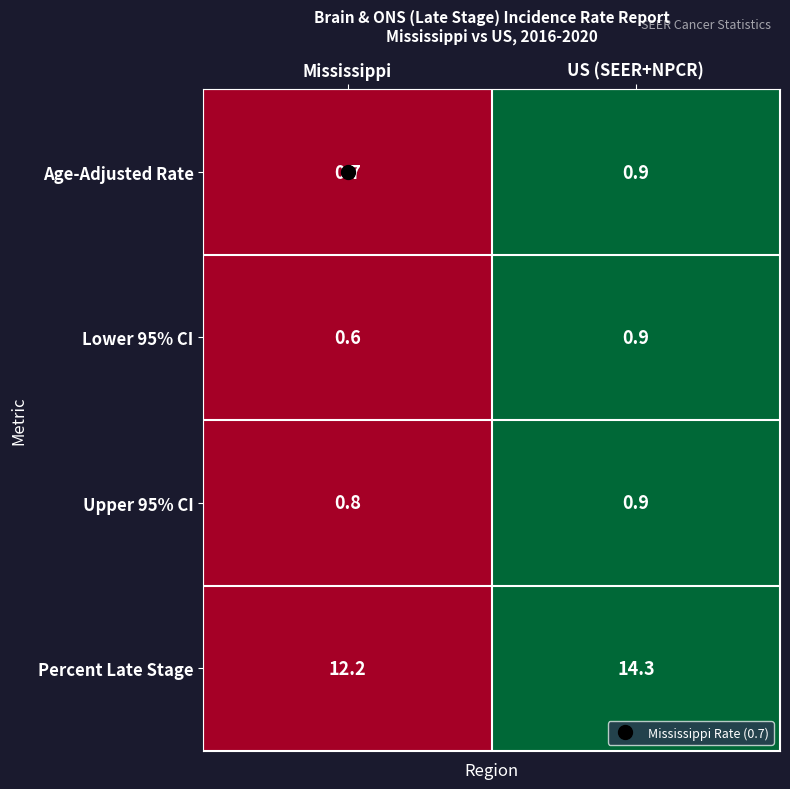

What is the smallest value displayed?

0.6